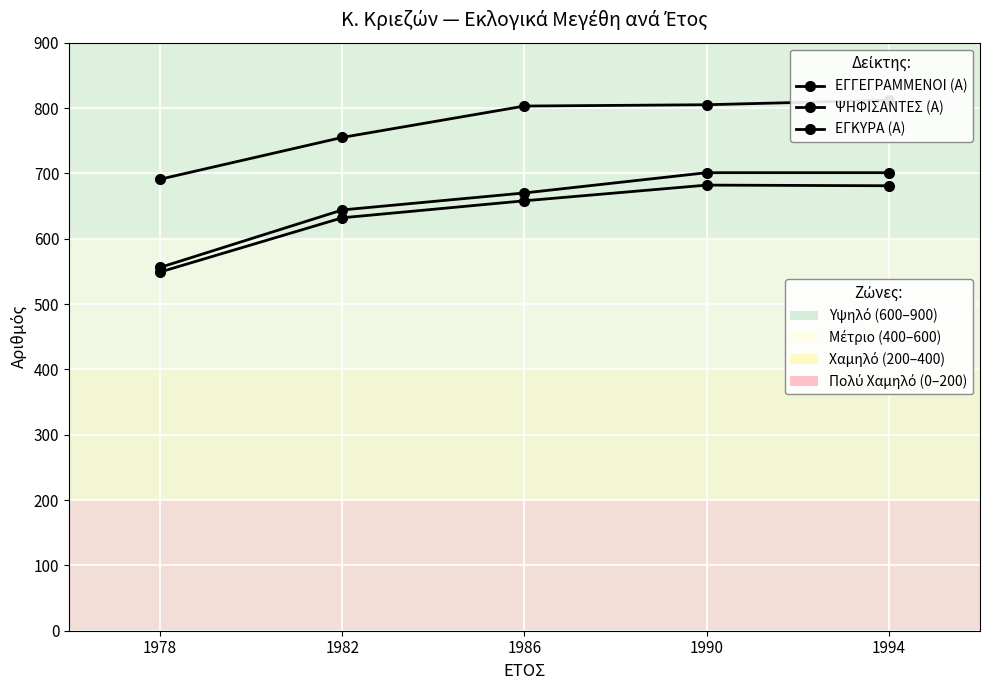

How many data points does each series have?

5